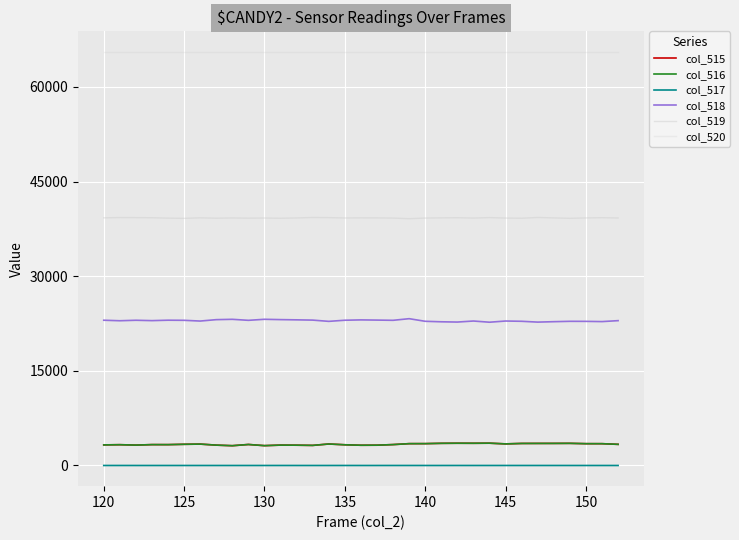

At how many categories does at least one series exceed 41746?

33